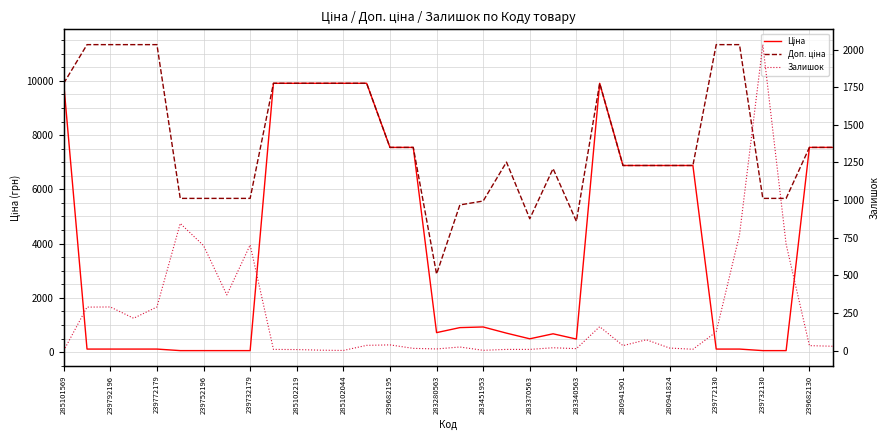

True or false: Ціна and Залишок intersect in this chart.

True